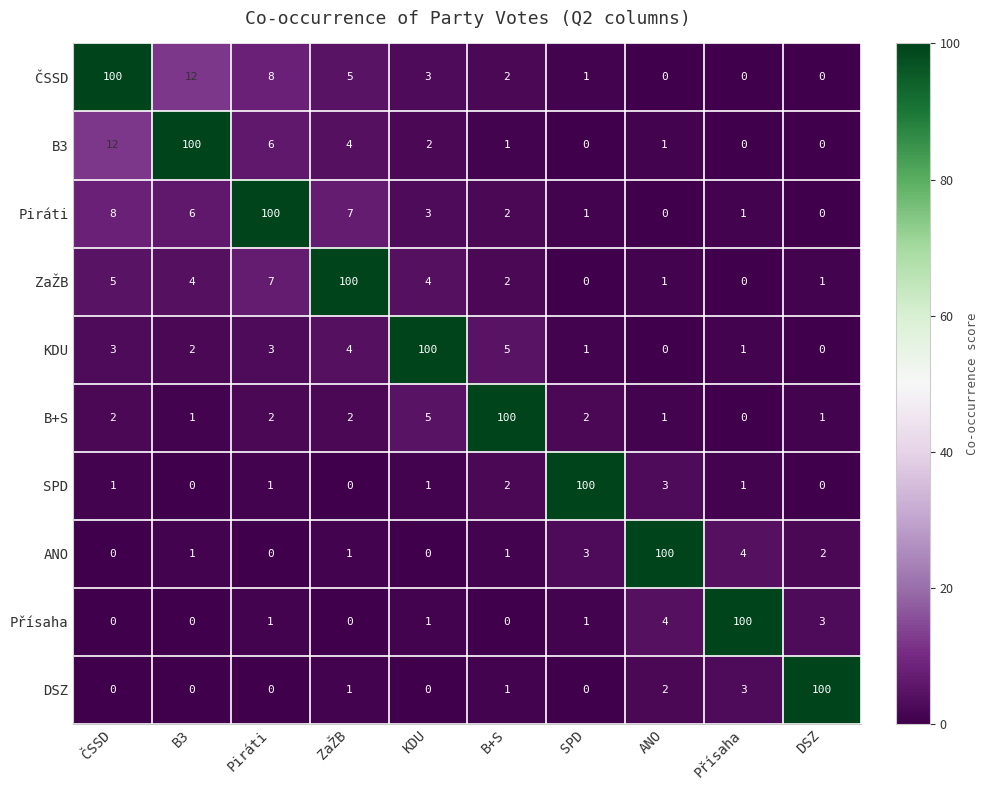

What is the difference between the second highest and minimum values in the DSZ series?

3